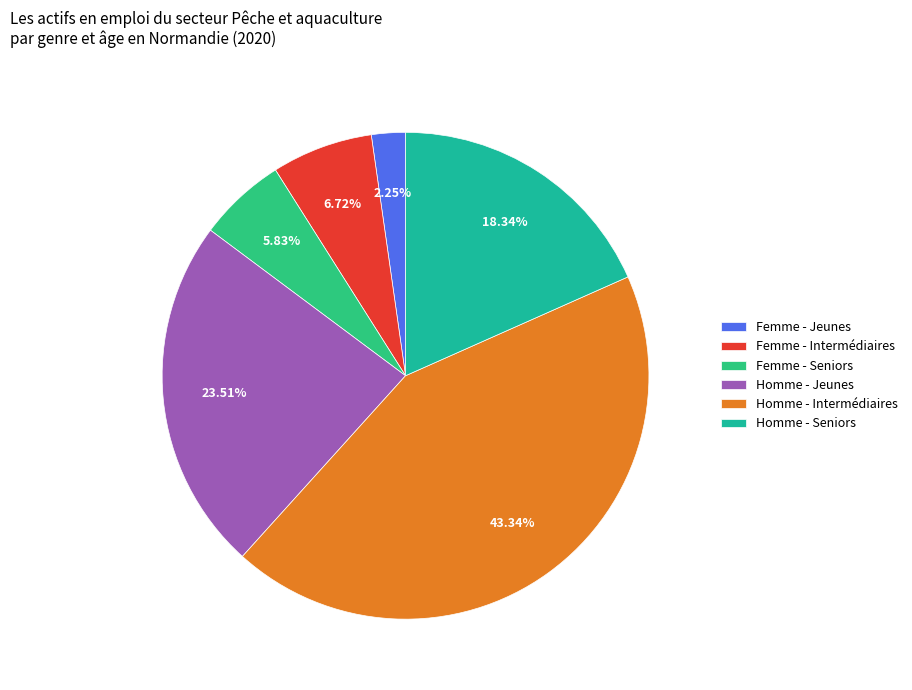

Approximately how many times larger is the value at Femme - Jeunes compared to Femme - Intermédiaires?

0.3